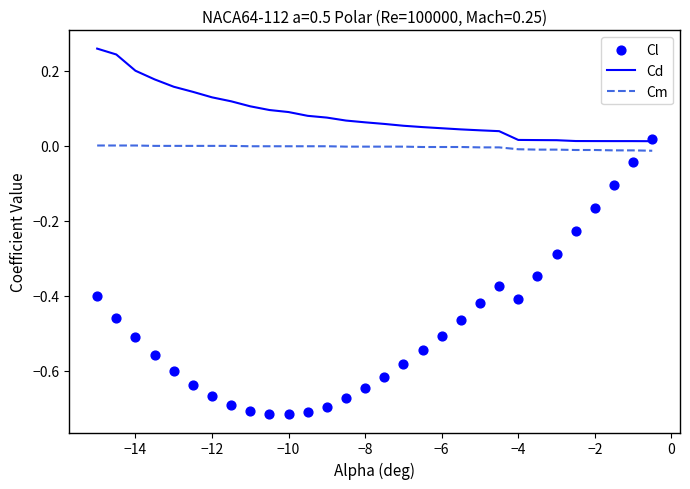

What are all the series names shown in the legend?

Cd, Cm, Cl